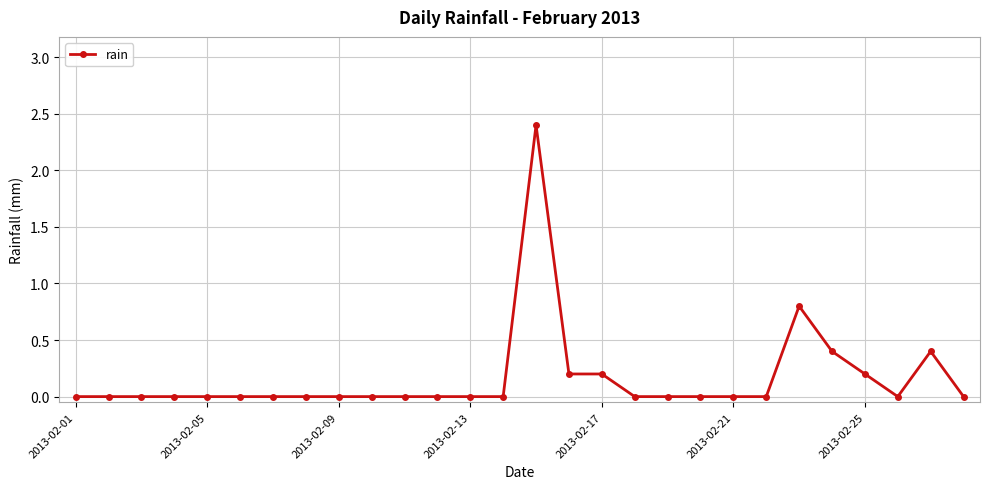

What is the value of the 17th point from the left?

0.2